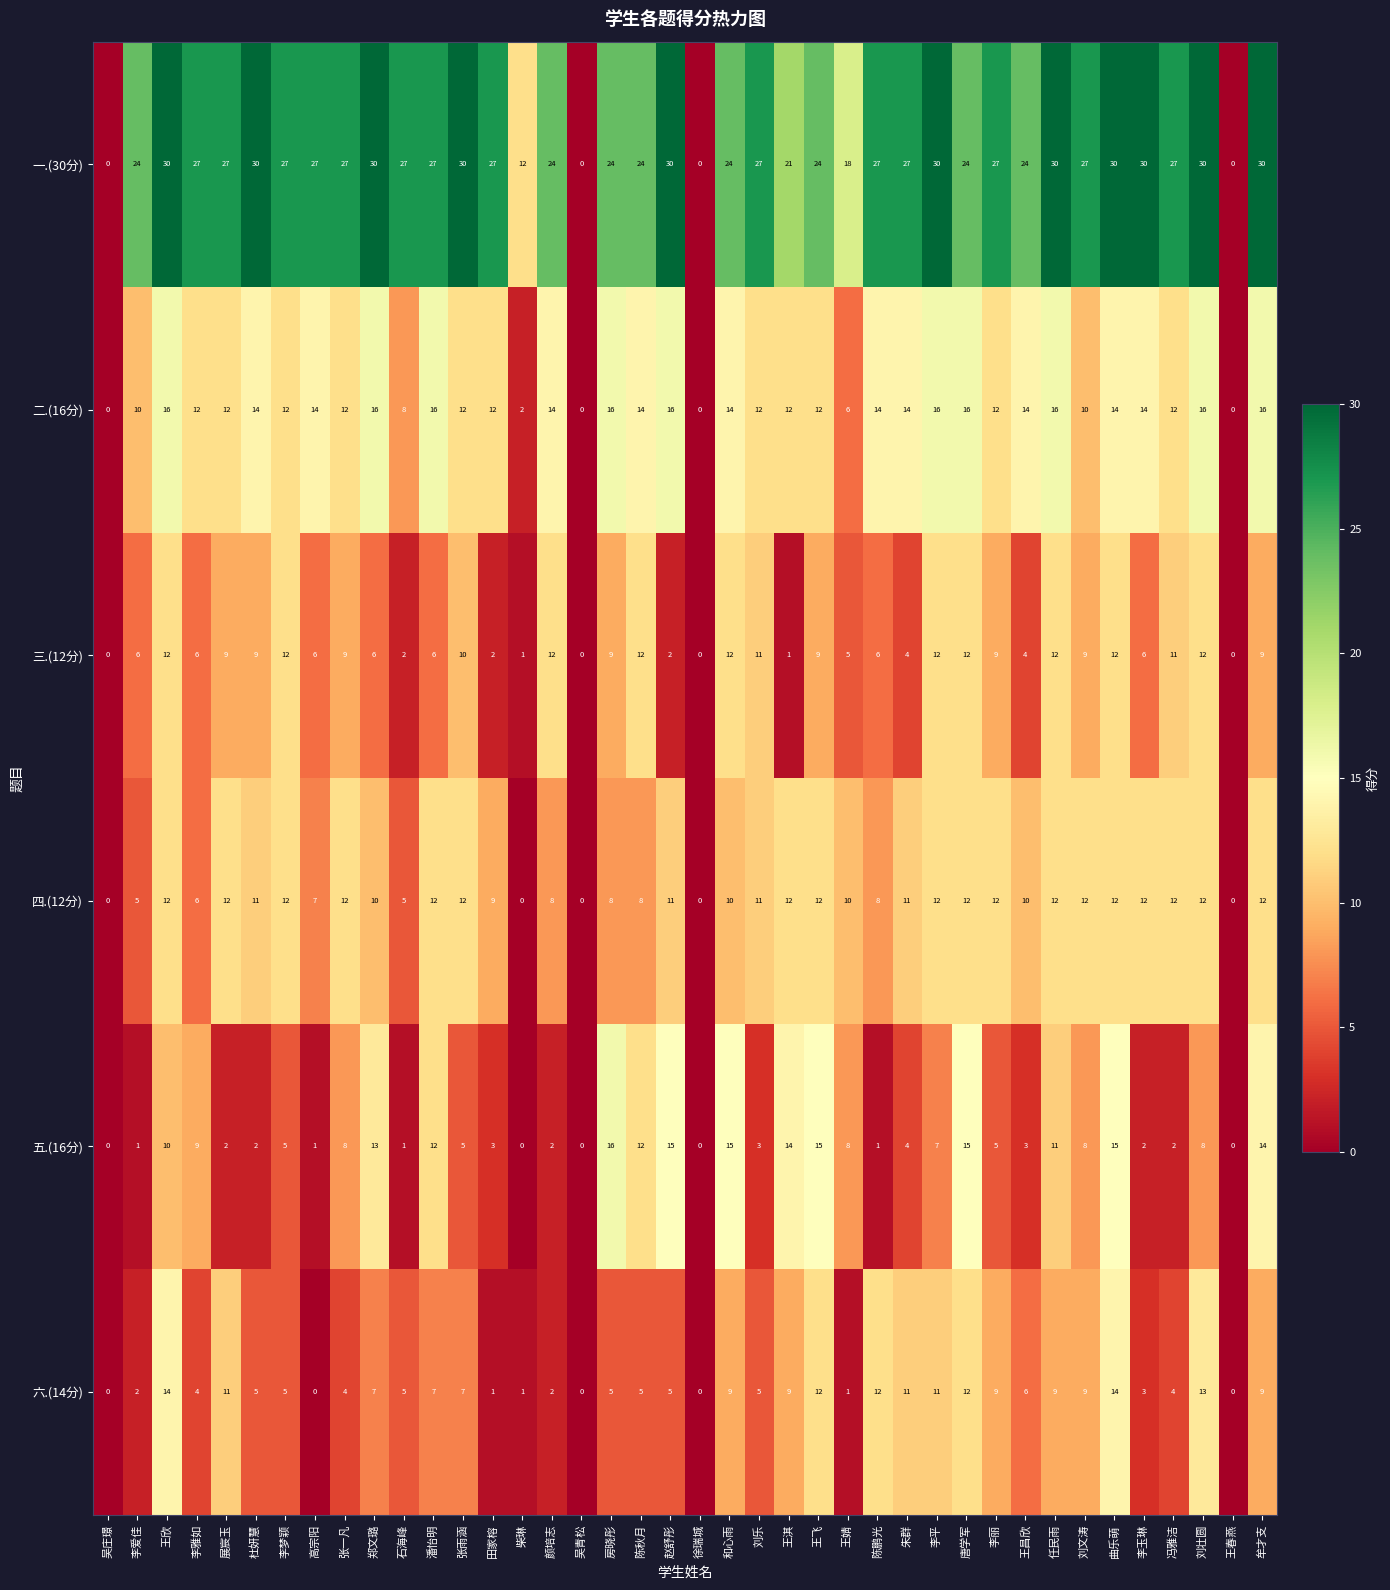

What is the total value across all series at 房晓彤?

78